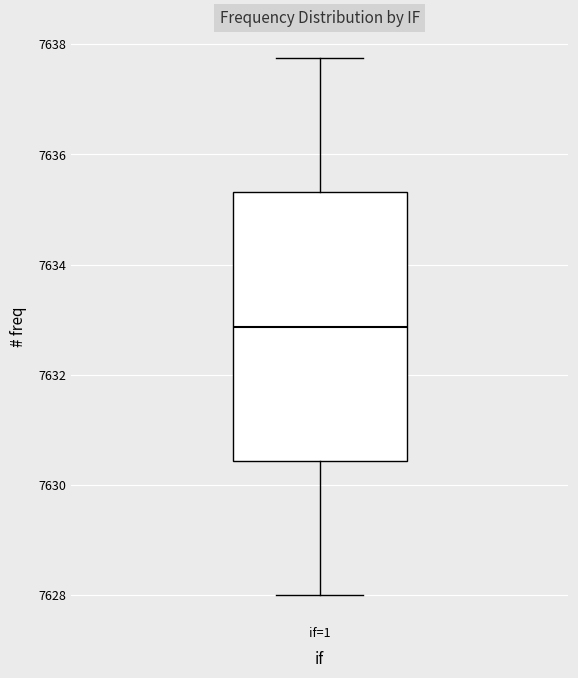

Where does the lower whisker of the box for if=1 end on the y-axis? The values are not printed on the chart, so give them approximately, as read against the axis.

7628.0